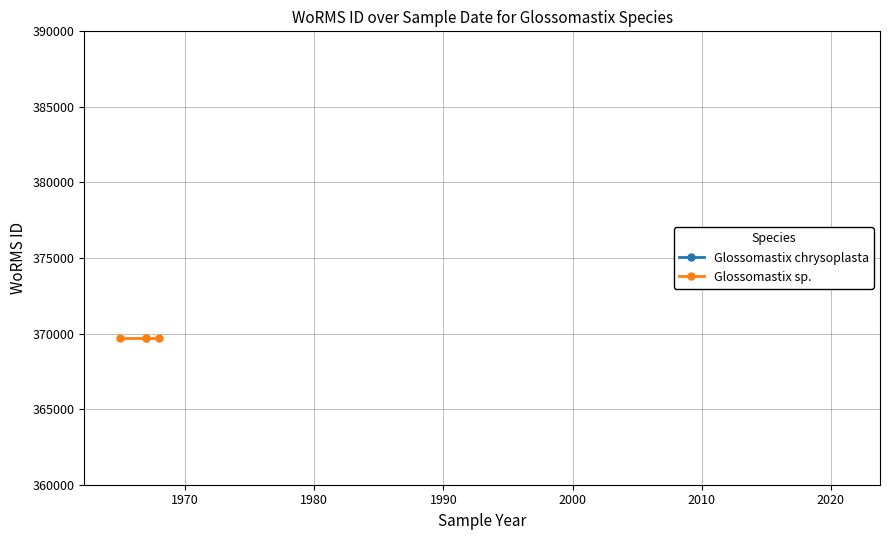

Rank the categories by Glossomastix sp. value from lowest to highest.

1965, 1967, 1968, 2016